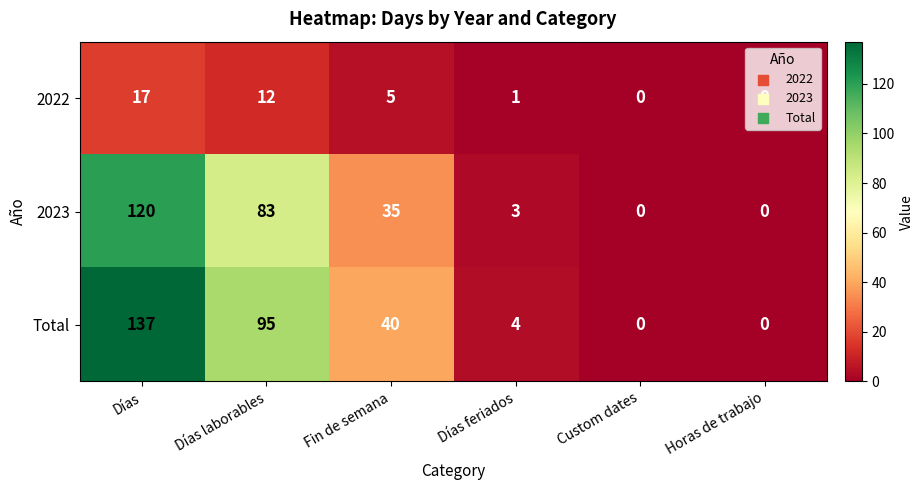

Between Días laborables and Días feriados, which series saw the biggest shift?

Total